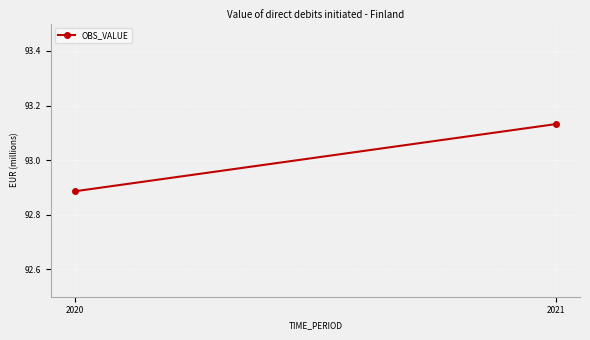

Rank the categories by value from lowest to highest.

2020, 2021